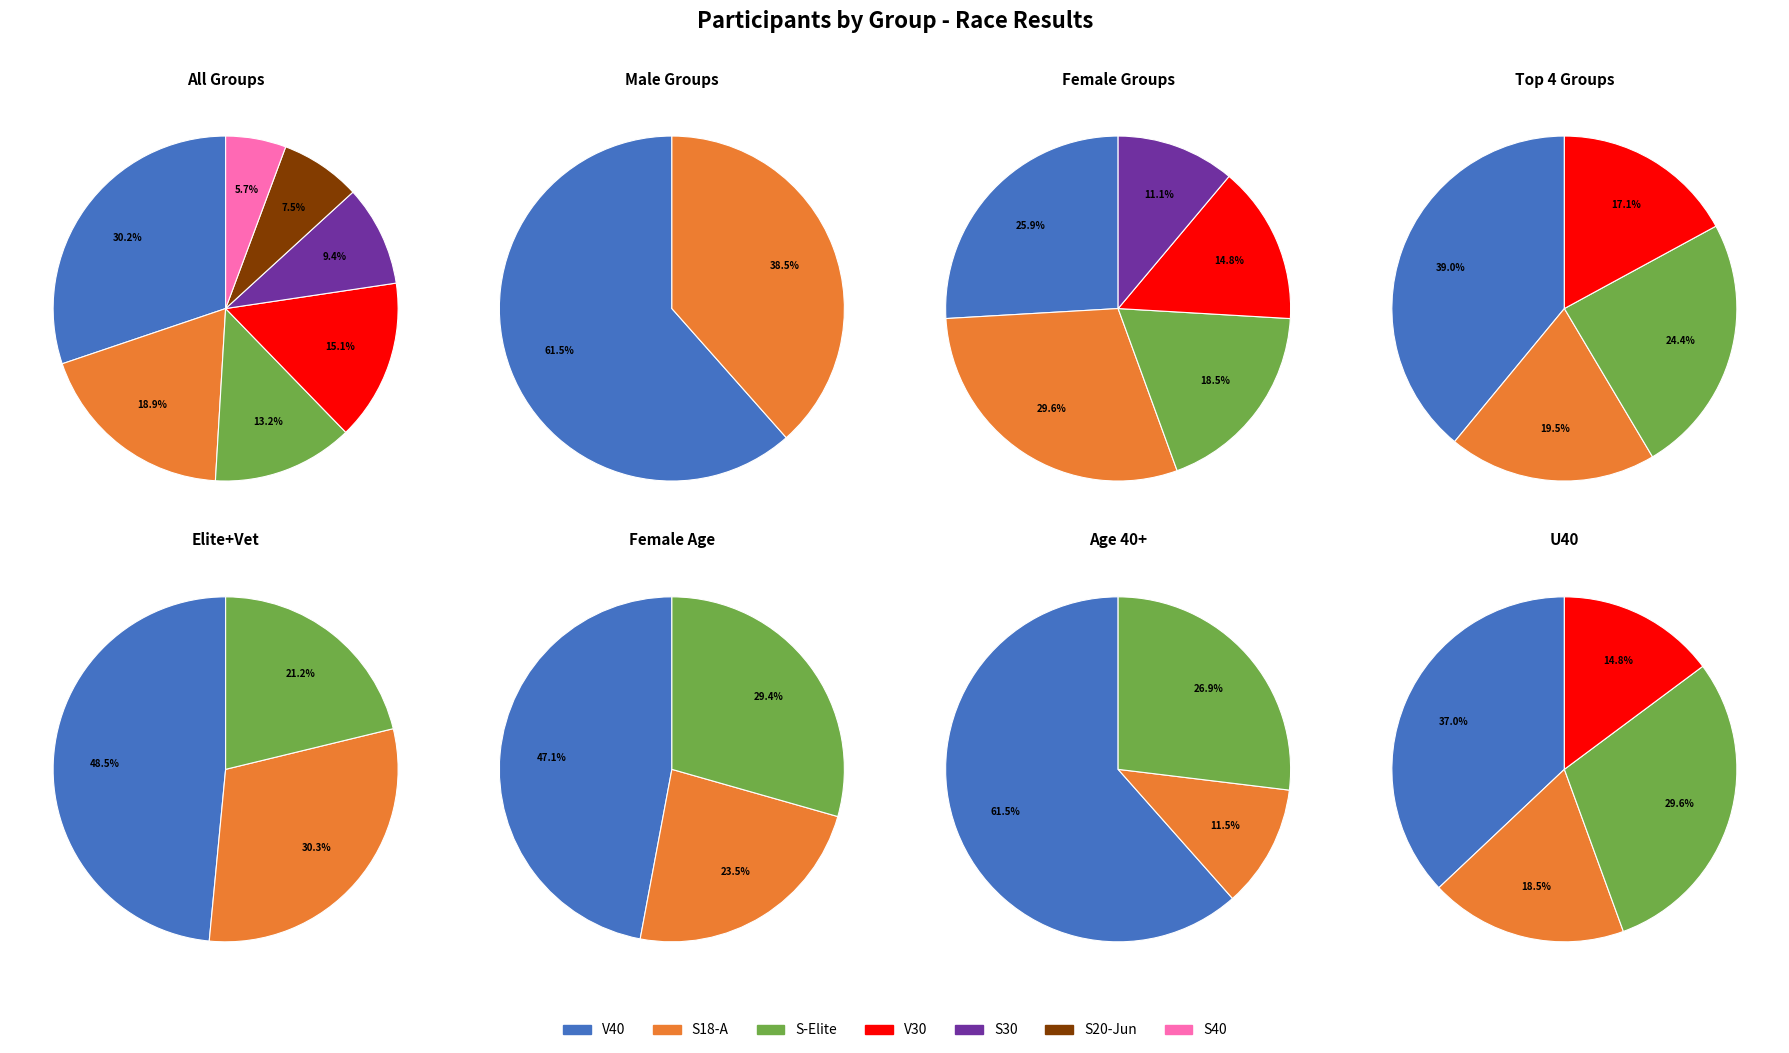

Do V30 and S20-Jun together represent more than half of the pie?

No